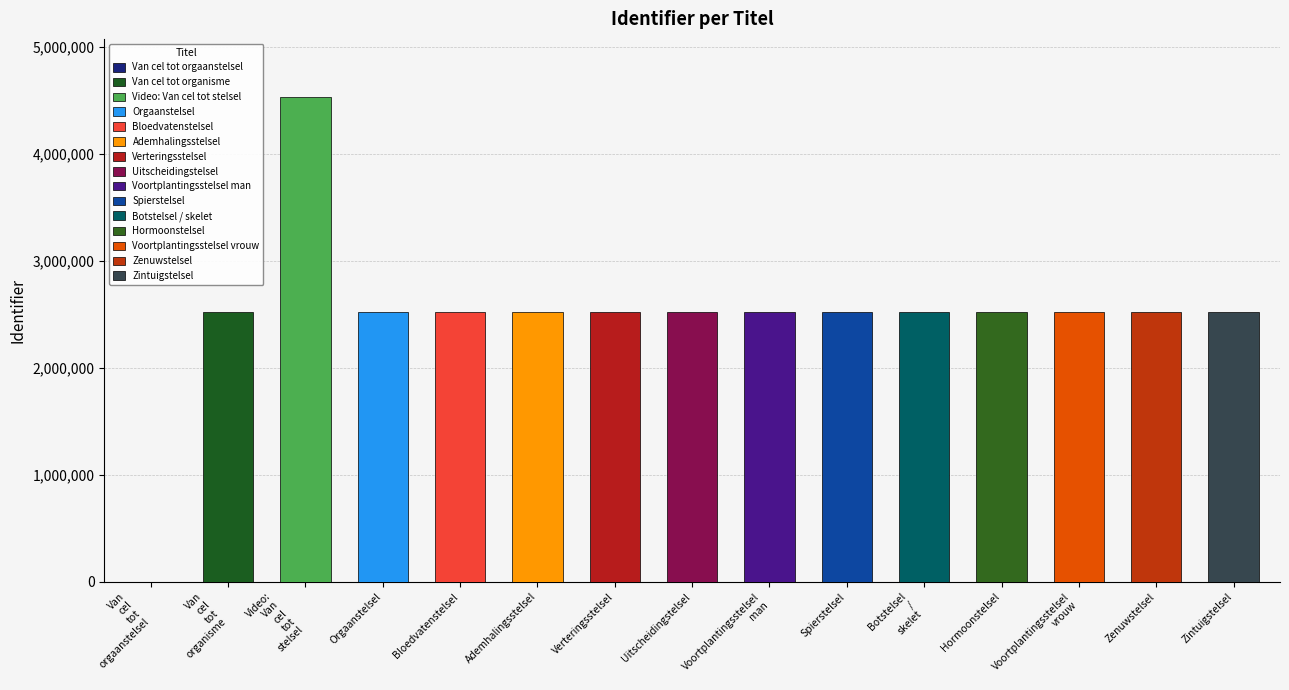

What is the sum of the values at Verteringsstelsel and Zintuigstelsel?

5047908